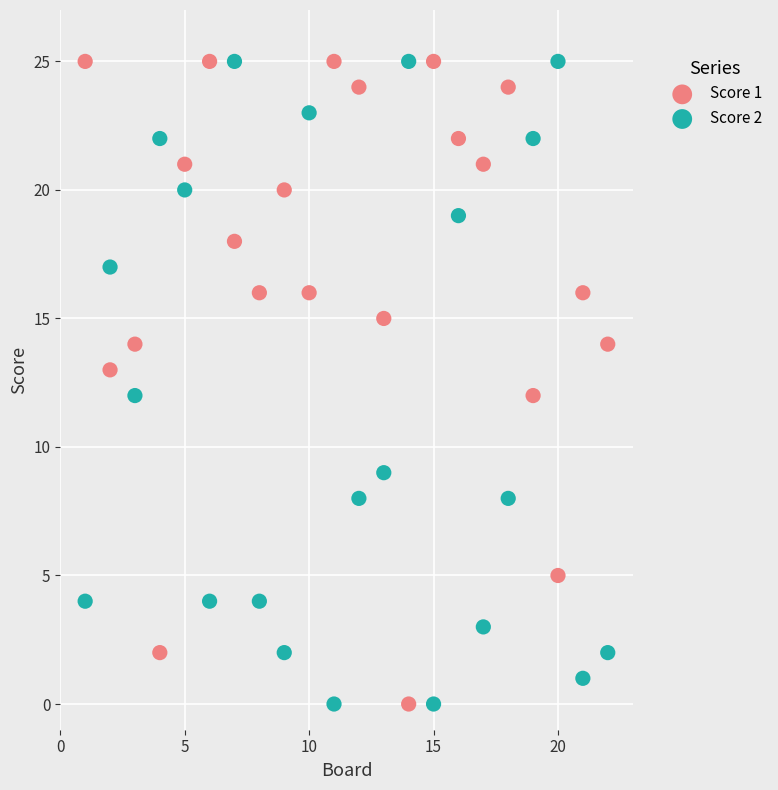

Across all data points, what is the range of Y values (max minus min)?

25